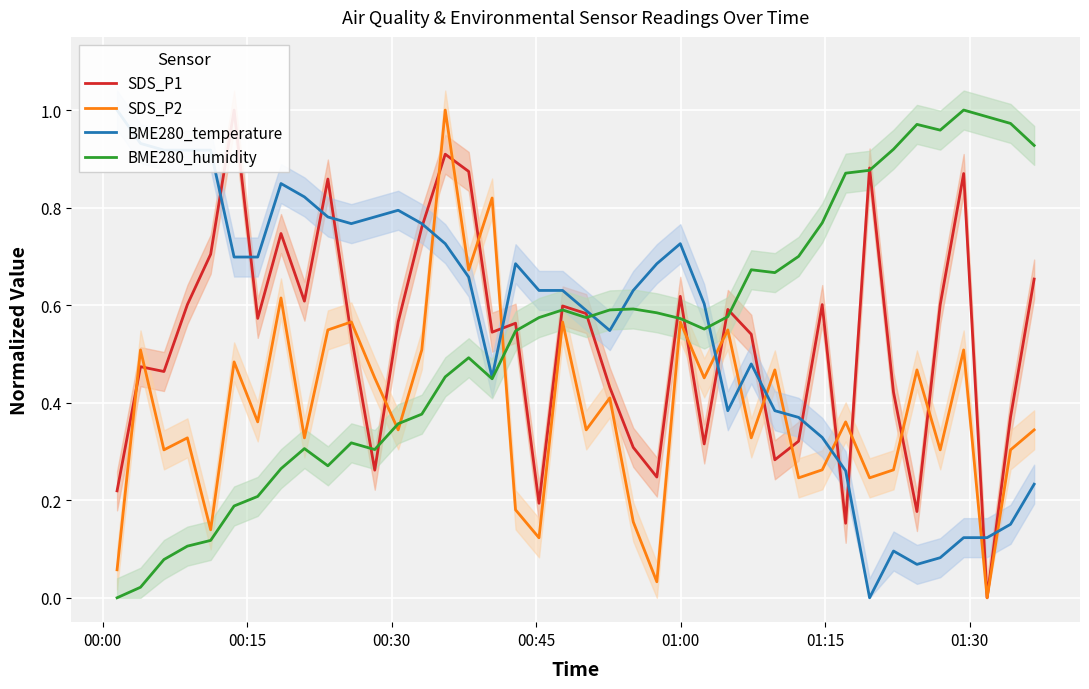

How many data points does each series have?

40